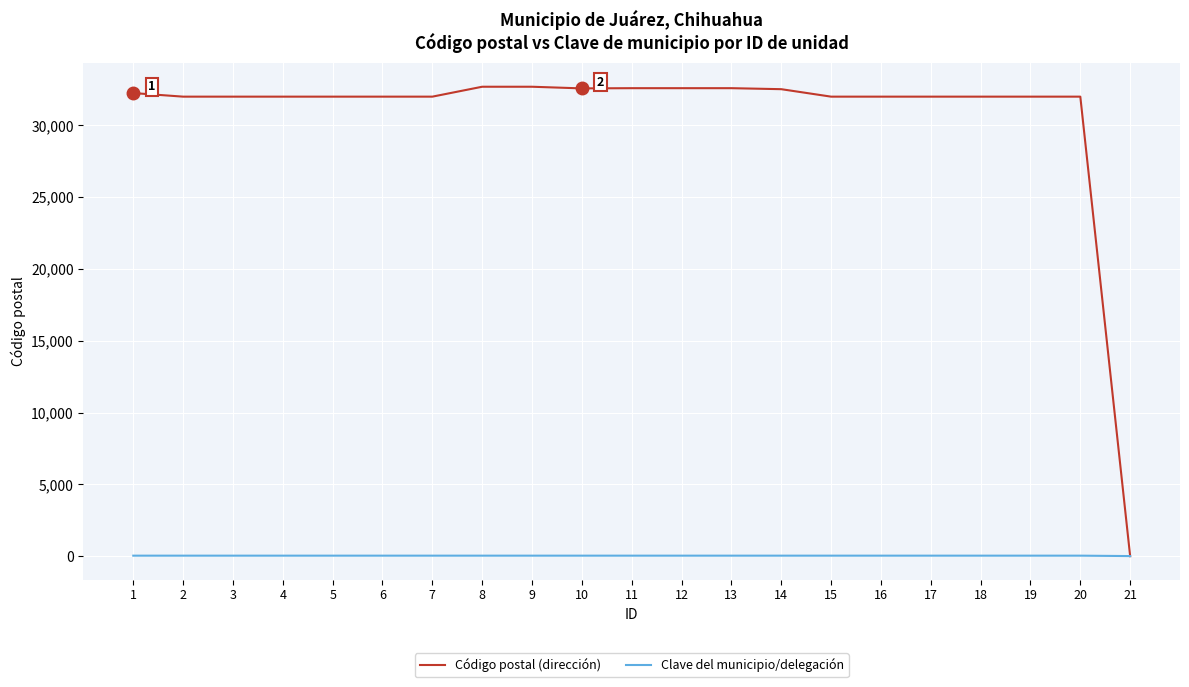

Between 12 and 21, which series saw the biggest shift?

Código postal (dirección)